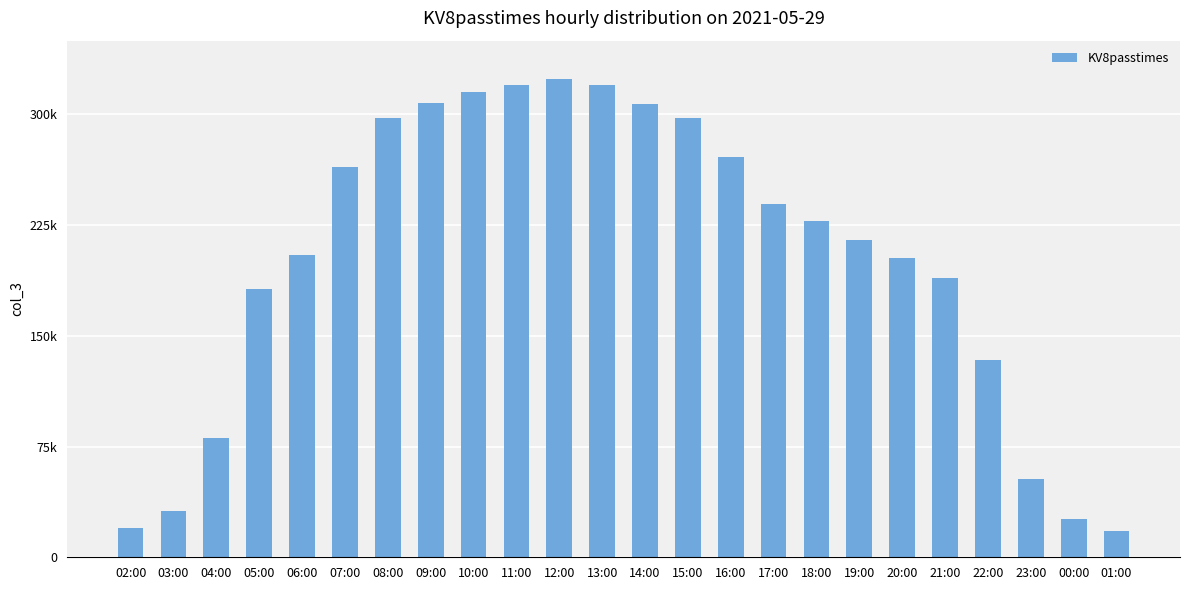

List the labels in order of value, smallest first.

01:00, 02:00, 00:00, 03:00, 23:00, 04:00, 22:00, 05:00, 21:00, 20:00, 06:00, 19:00, 18:00, 17:00, 07:00, 16:00, 08:00, 15:00, 14:00, 09:00, 10:00, 11:00, 13:00, 12:00